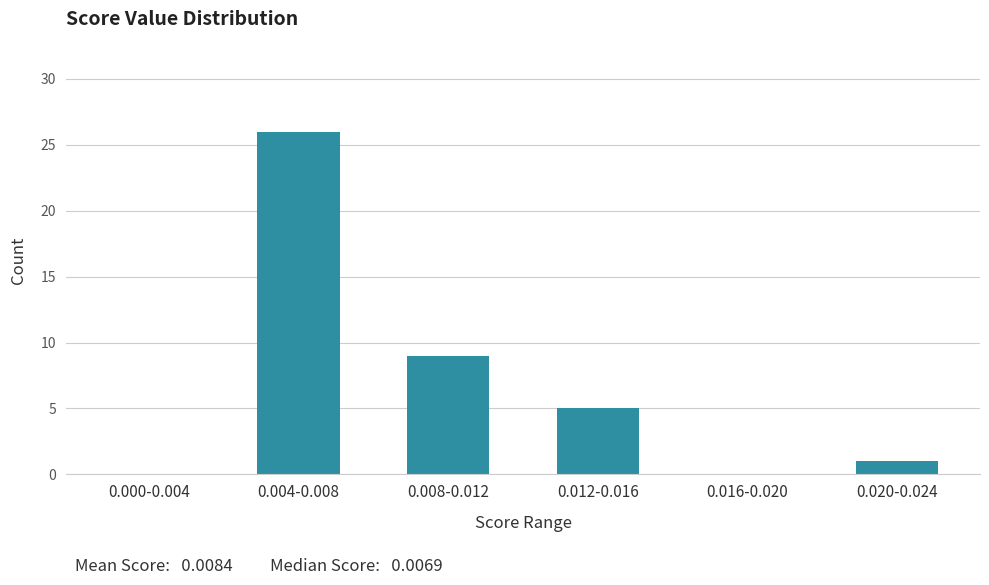

Reading left to right, transcribe all the data shown in this chart.

0.000-0.004=0	0.004-0.008=26	0.008-0.012=9	0.012-0.016=5	0.016-0.020=0	0.020-0.024=1